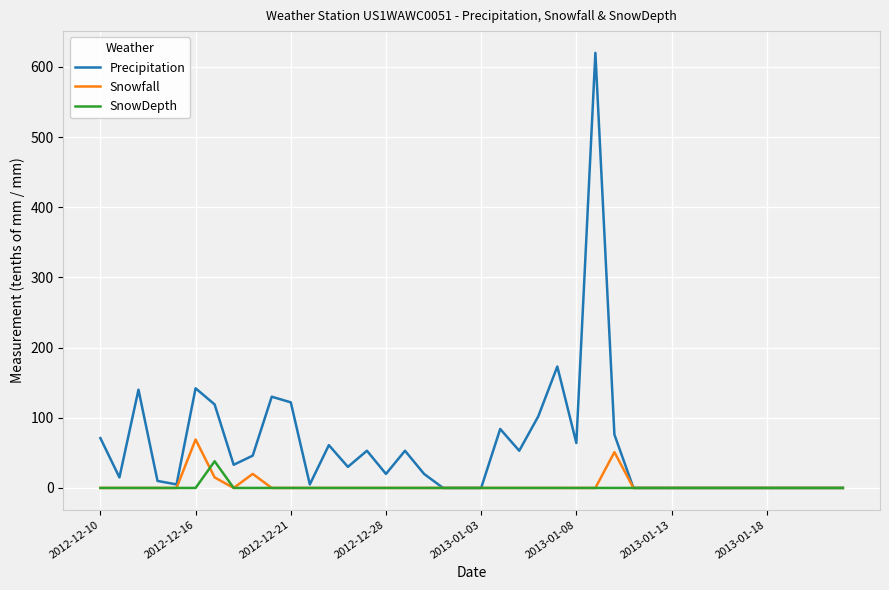

Which series has the largest total across all categories?

Precipitation